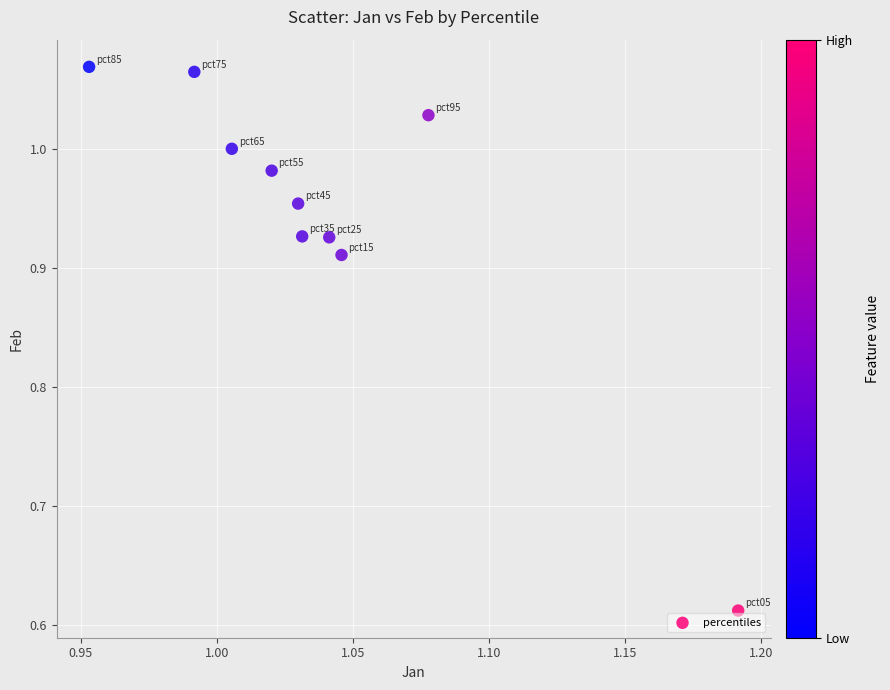

What is the range of Y values (max minus min)?

0.5